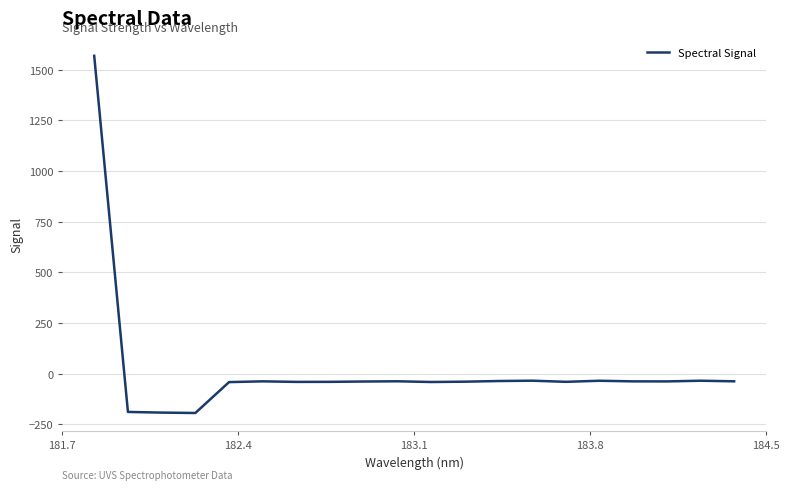

What is the difference between the maximum and minimum values?

1763.7